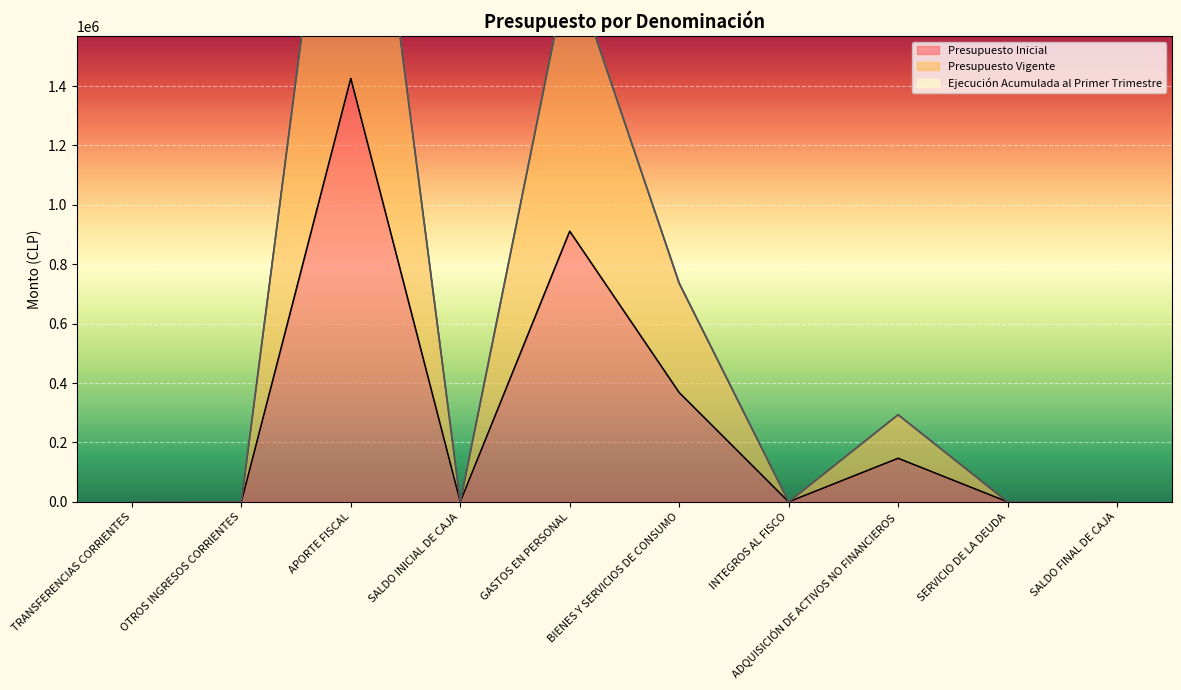

True or false: Presupuesto Vigente and Presupuesto Inicial cross at least once.

False